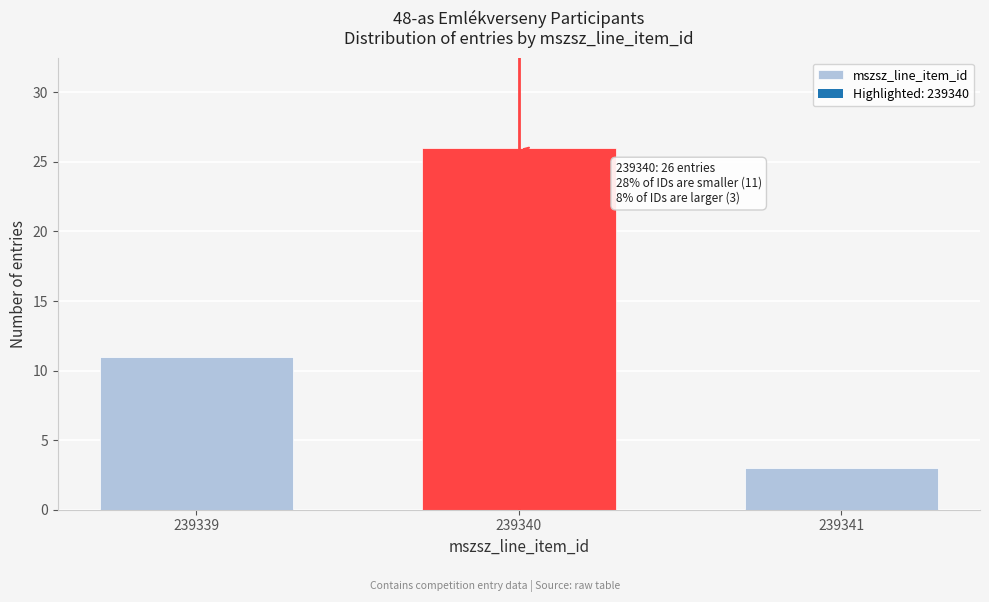

Reading left to right, what are all the values shown in this chart?

239339=11	239340=26	239341=3